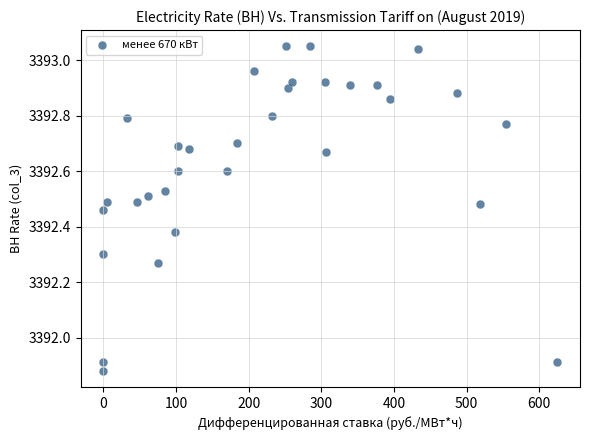

What is the range of X values (max minus min)?

624.9